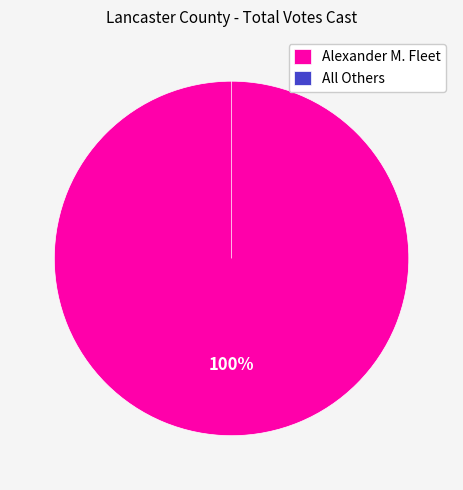

The Alexander M. Fleet slice represents 88% of the pie. True or false?

False